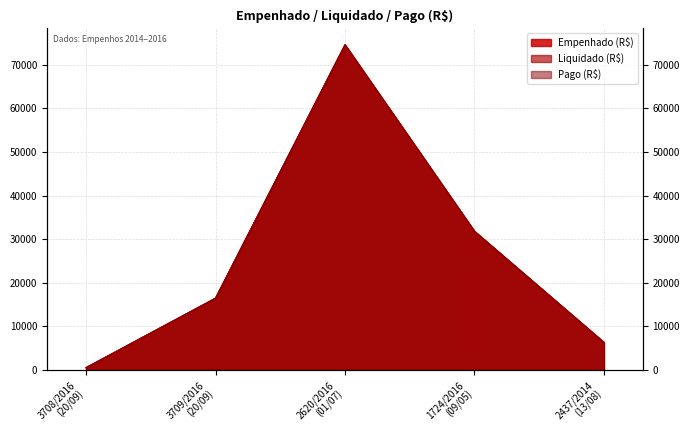

Where is the first local maximum for Pago (R$)?

2620/2016
(01/07)